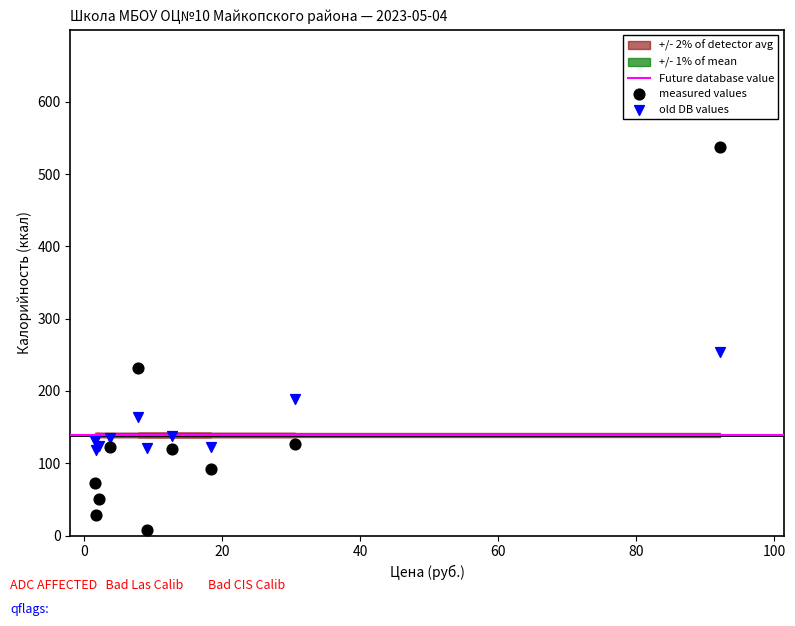

Which series reaches the minimum Y coordinate?

measured values